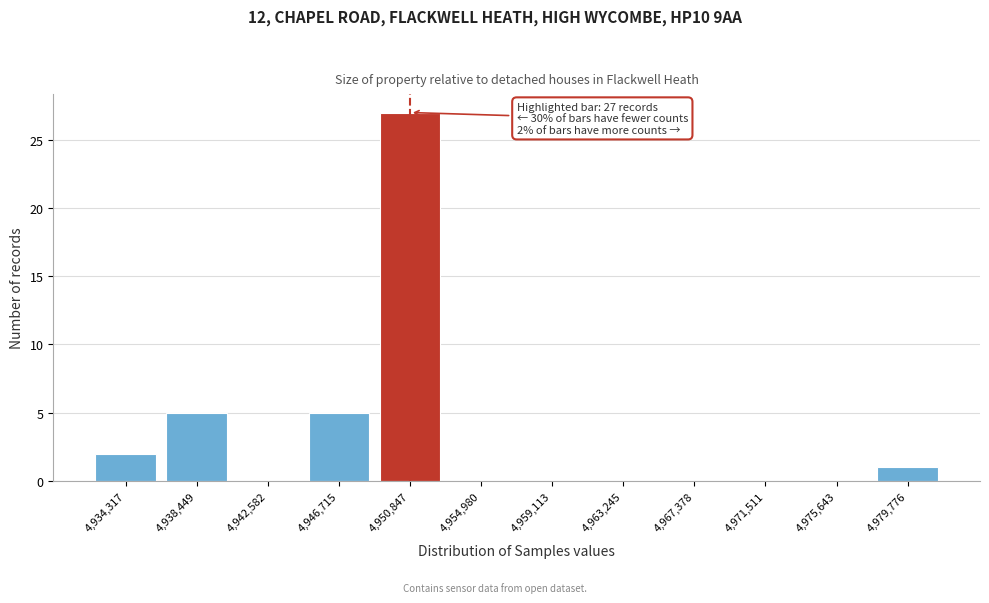

Reading right to left, transcribe all the data shown in this chart.

4,979,776=1	4,975,643=0	4,971,511=0	4,967,378=0	4,963,245=0	4,959,113=0	4,954,980=0	4,950,847=27	4,946,715=5	4,942,582=0	4,938,449=5	4,934,317=2